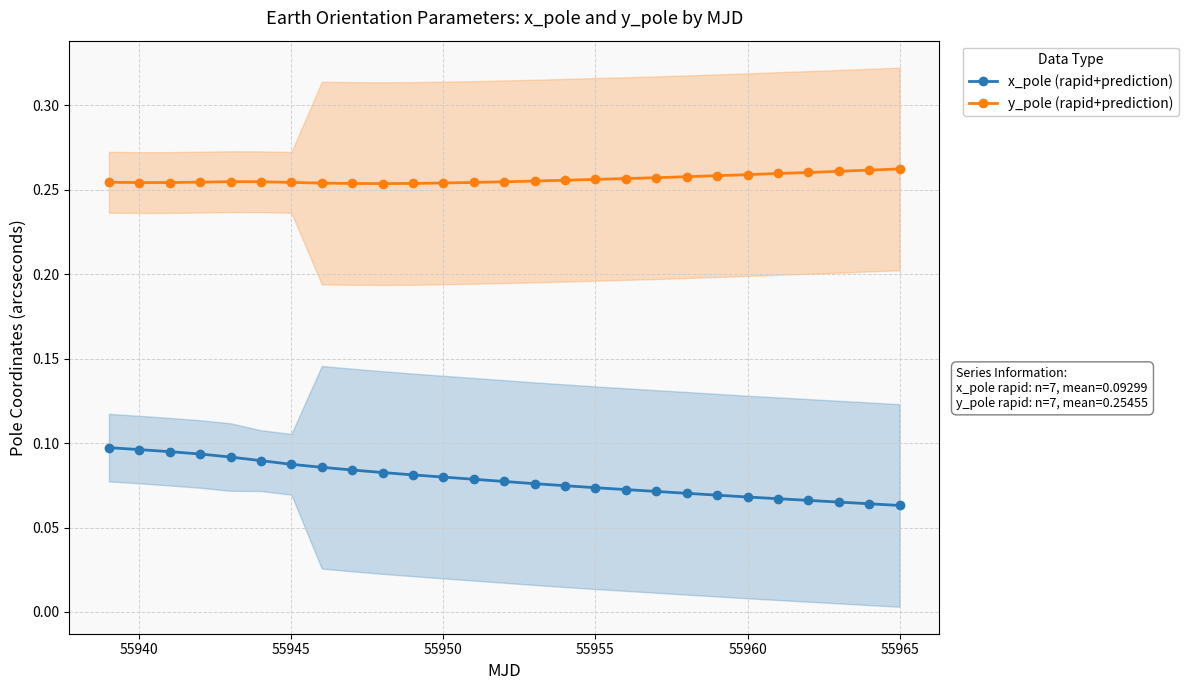

What is the value of the y_pole (rapid+prediction) point at the 19th from the left?

0.3